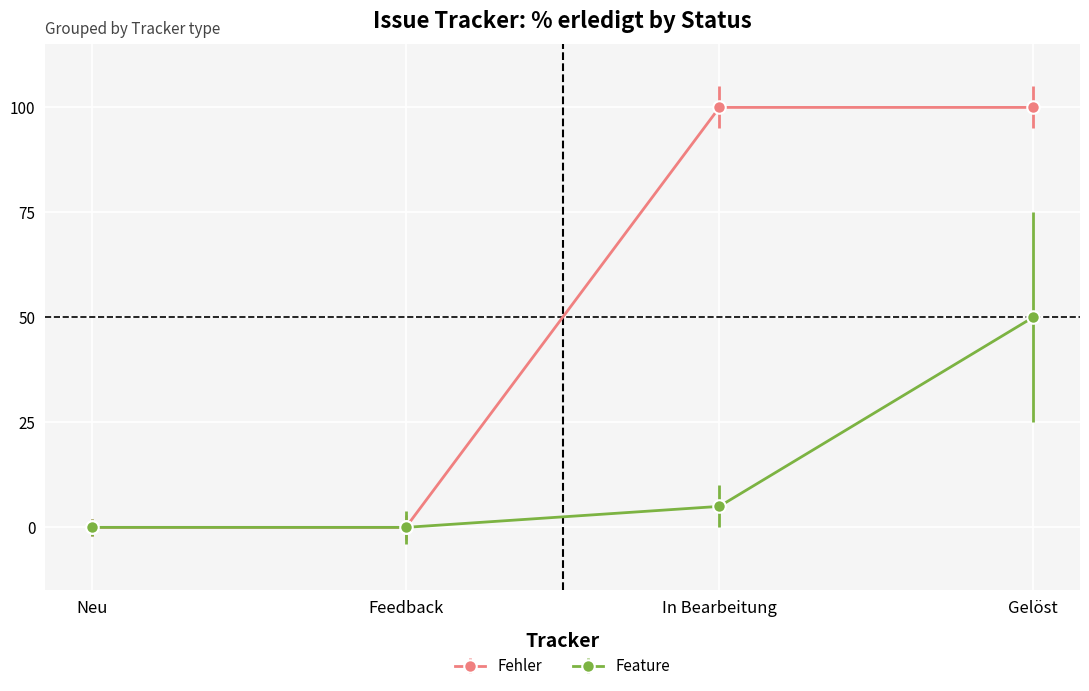

At which label is Feature closest to 25?

In Bearbeitung